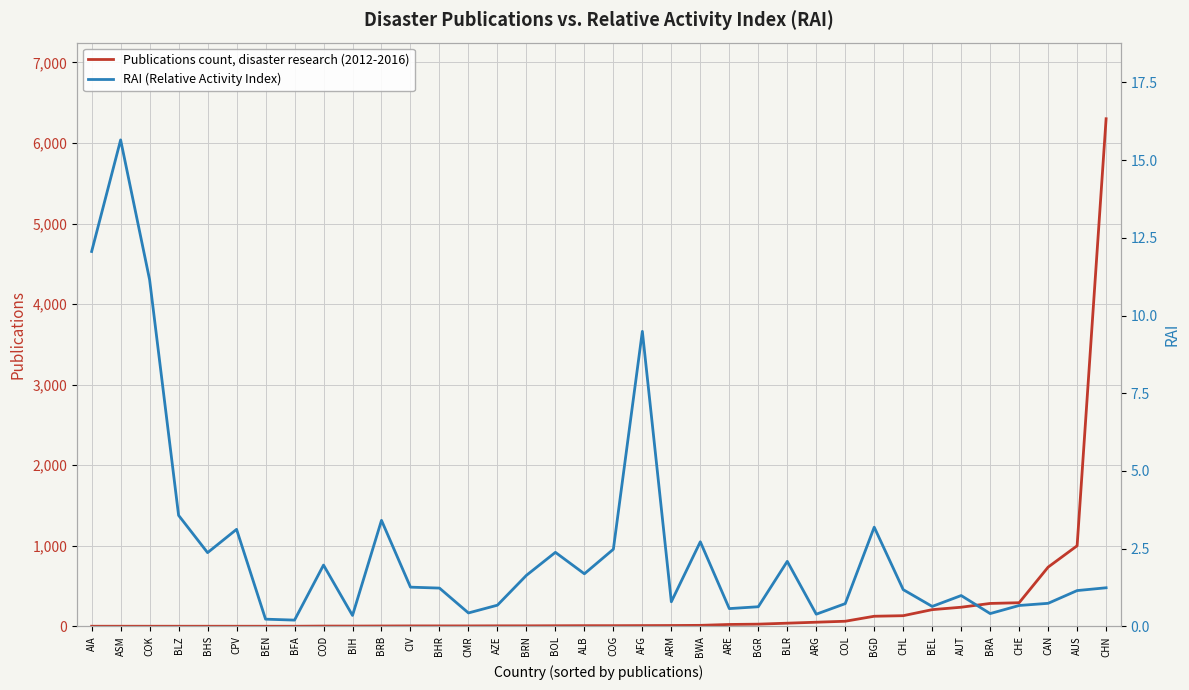

Rank the series by their average value, from lowest to highest.

RAI (Relative Activity Index), Publications count, disaster research (2012-2016)